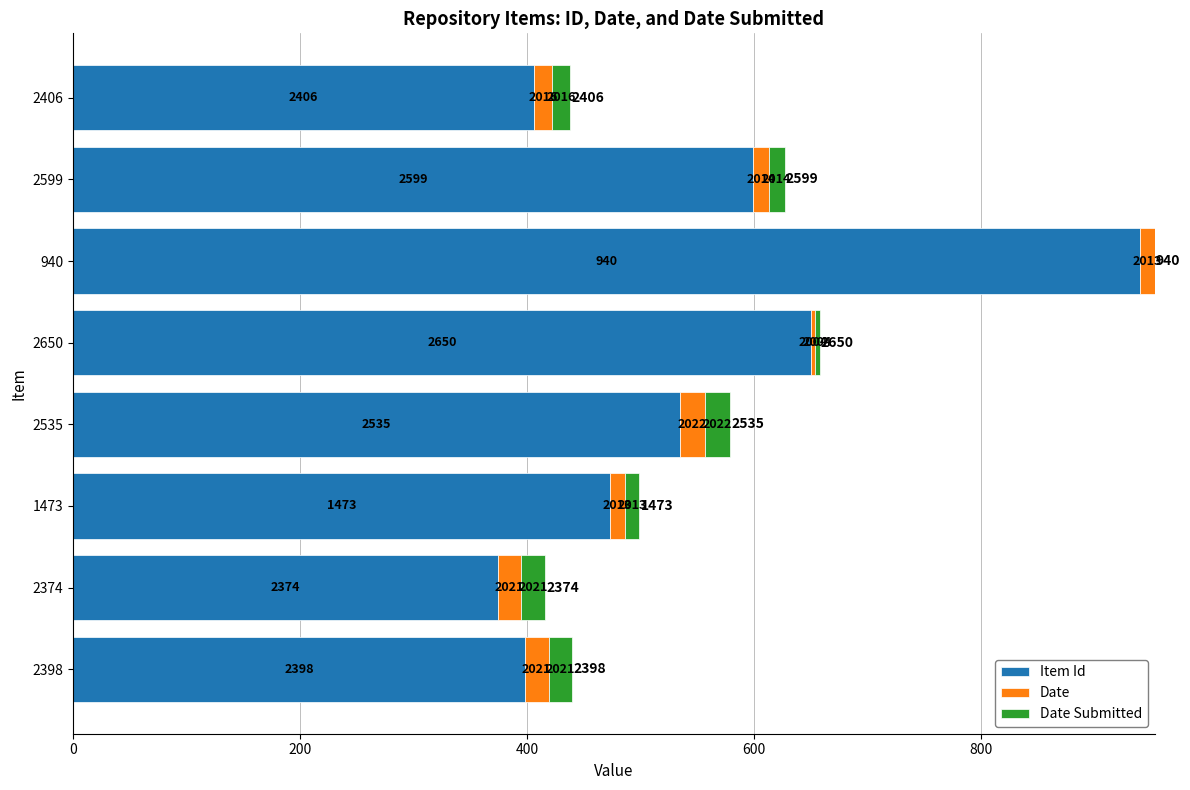

What are all the series names shown in the legend?

Item Id, Date, Date Submitted